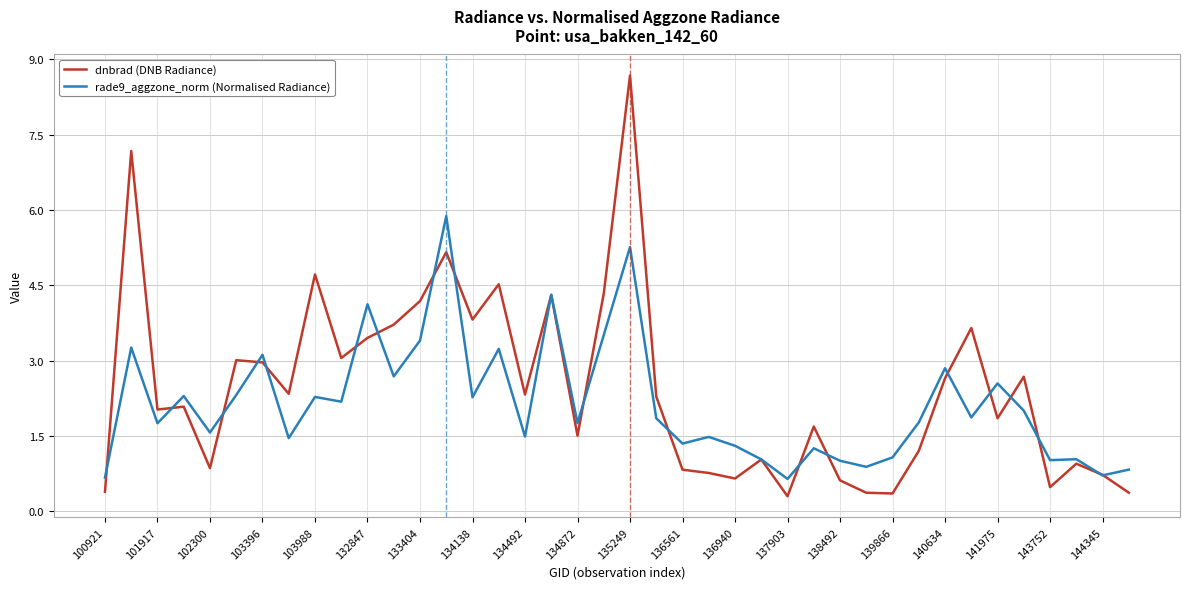

Which series has the widest spread of values?

dnbrad (DNB Radiance)